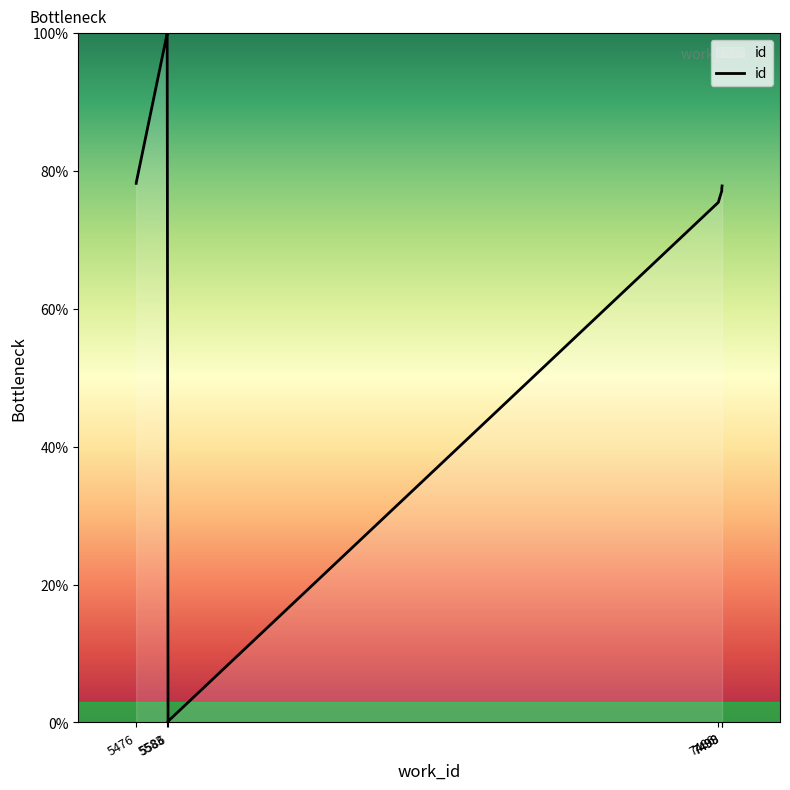

Does the chart display data point markers on the line(s)?

No